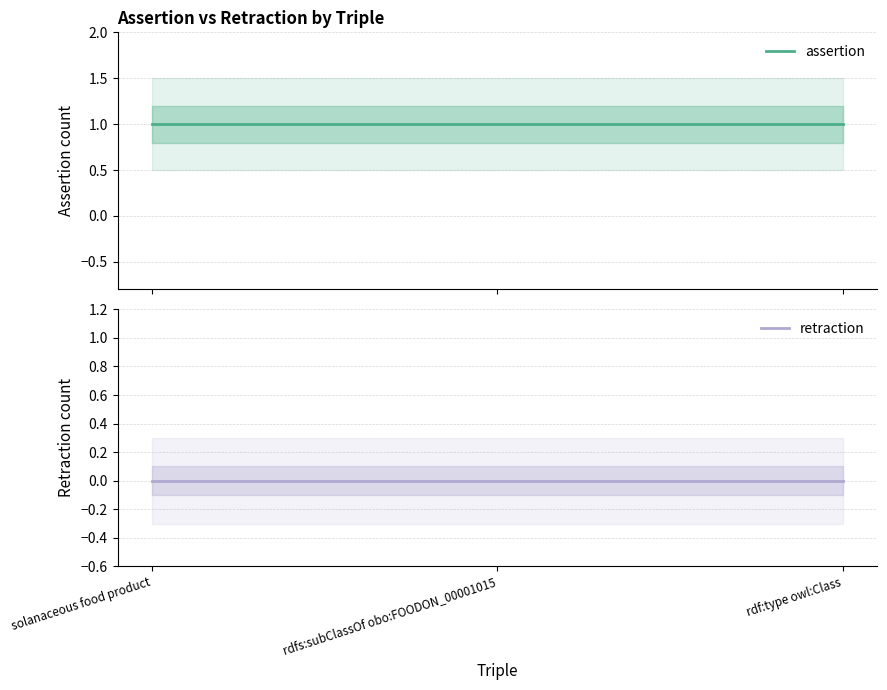

At which category does the chart reach its minimum across all series?

solanaceous food product